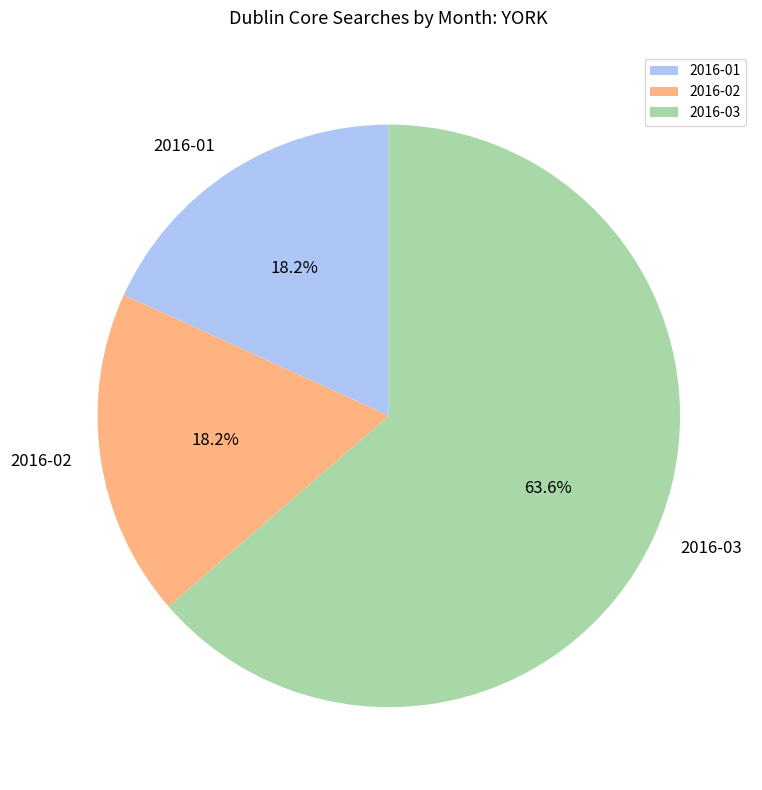

To the nearest percent, what is the difference between the 2016-02 and 2016-03 slice percentages?

45%